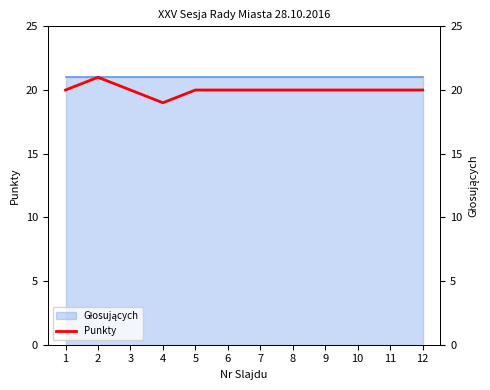

Reading left to right, list all the values displayed in this chart.

1=20	2=21	3=20	4=19	5=20	6=20	7=20	8=20	9=20	10=20	11=20	12=20